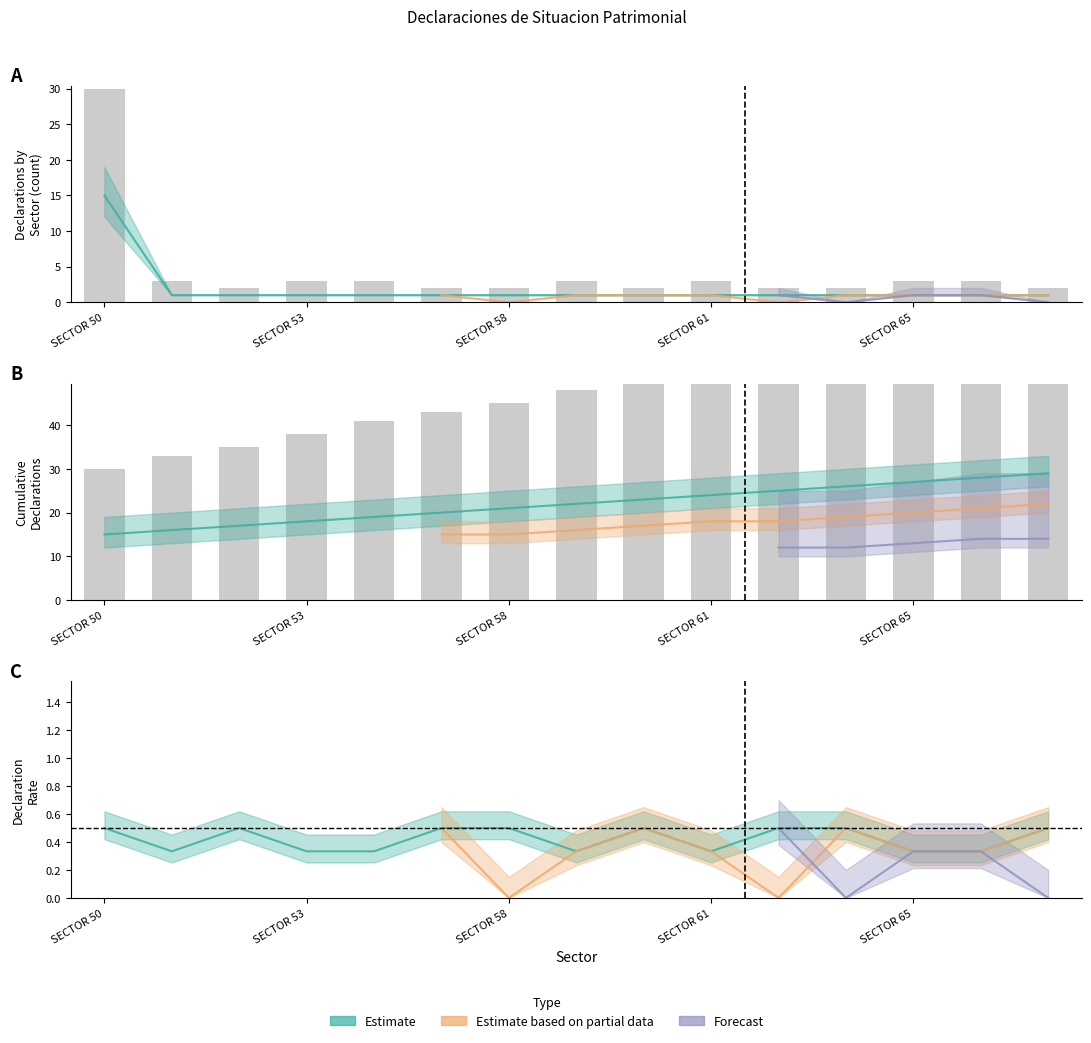

What is the sum of all Estimate values?

29